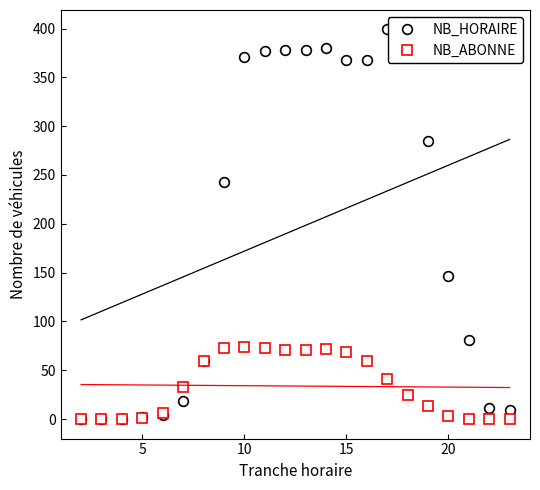

What is the highest value of the NB_HORAIRE series?

399